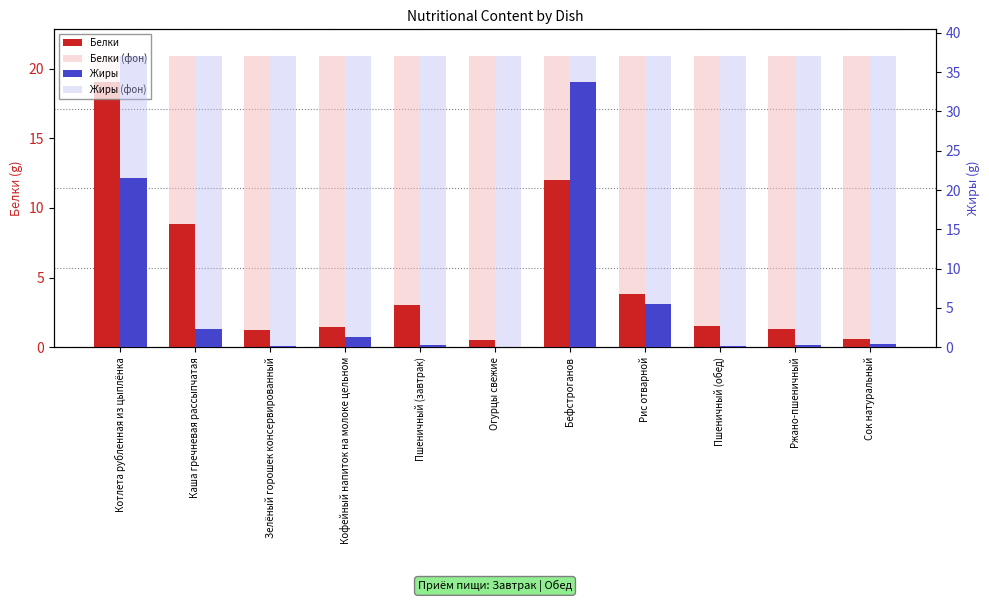

Does the chart contain stacked bars?

No